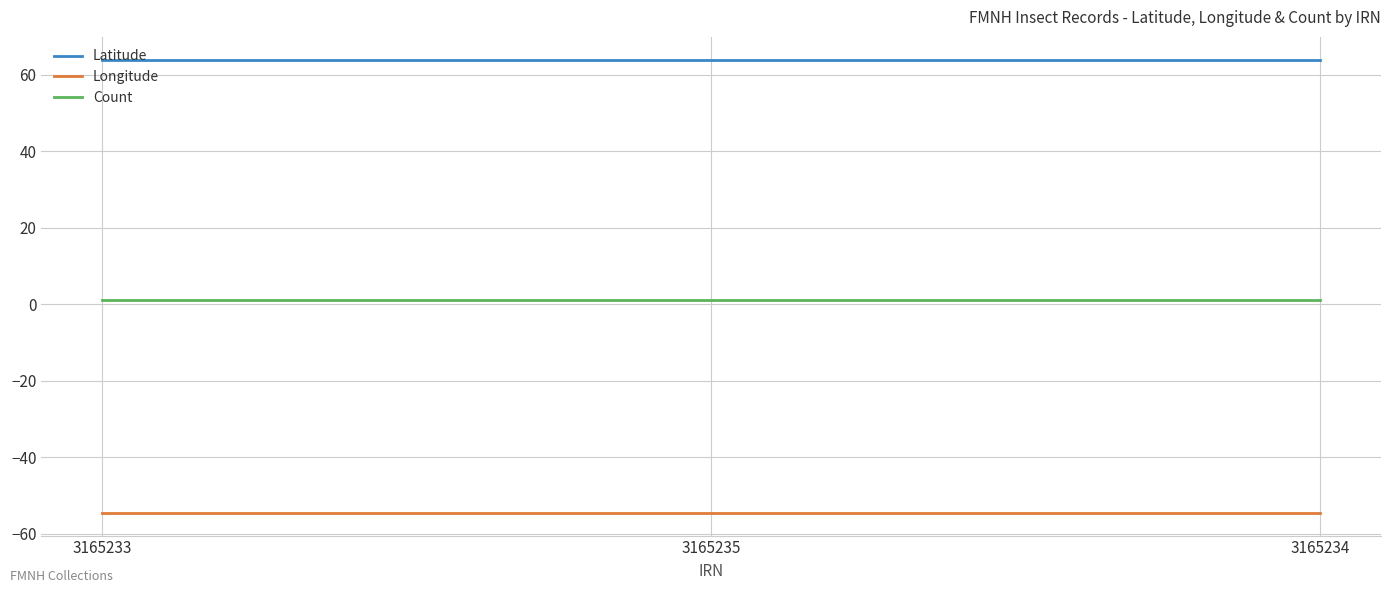

Rank the series by their maximum value, from lowest to highest.

Longitude, Count, Latitude